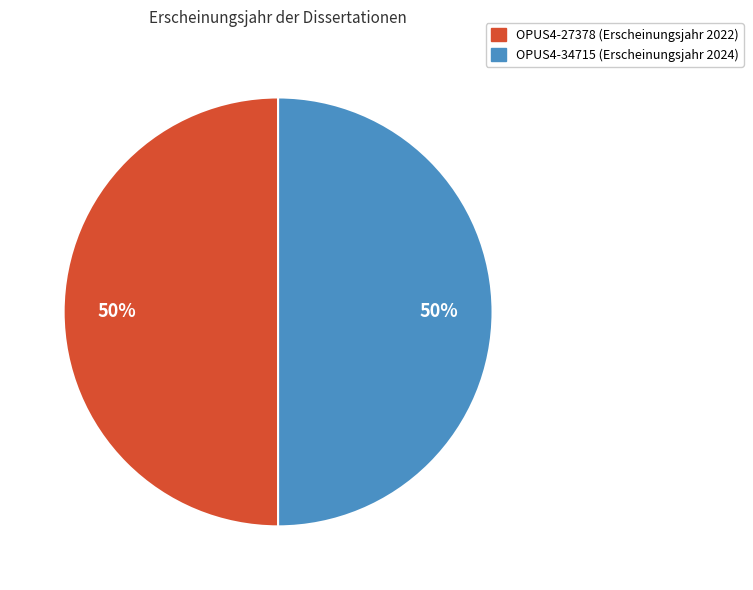

To the nearest percent, what is the average slice percentage?

50%